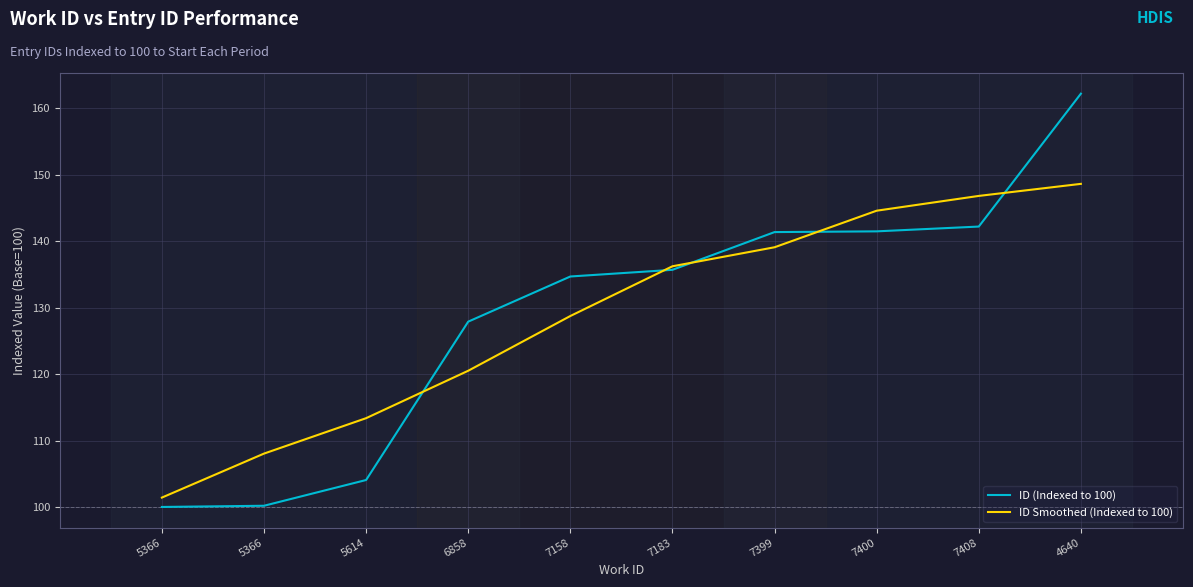

Rank the series at 5614 from lowest to highest value.

ID (Indexed to 100), ID Smoothed (Indexed to 100)